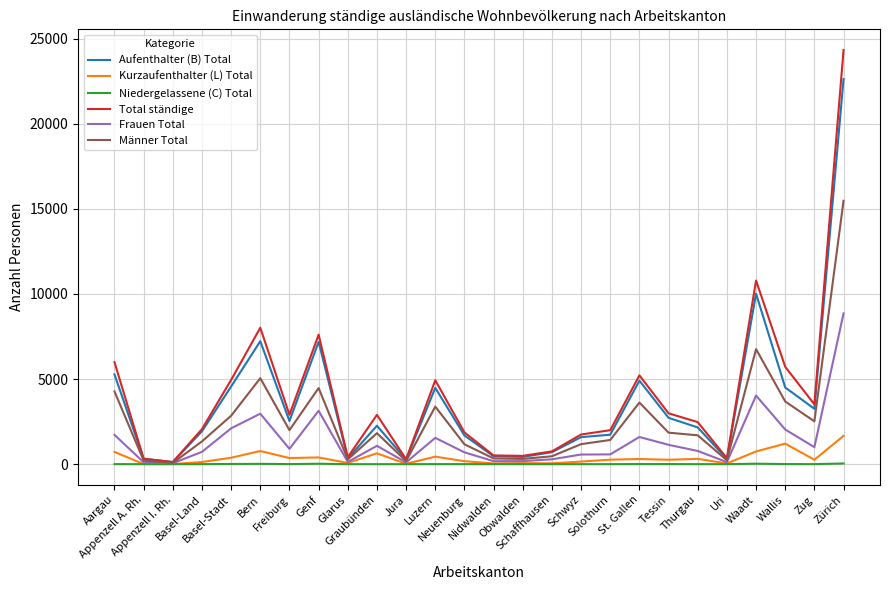

List the series in order of their peak value, lowest first.

Niedergelassene (C) Total, Kurzaufenthalter (L) Total, Frauen Total, Männer Total, Aufenthalter (B) Total, Total ständige